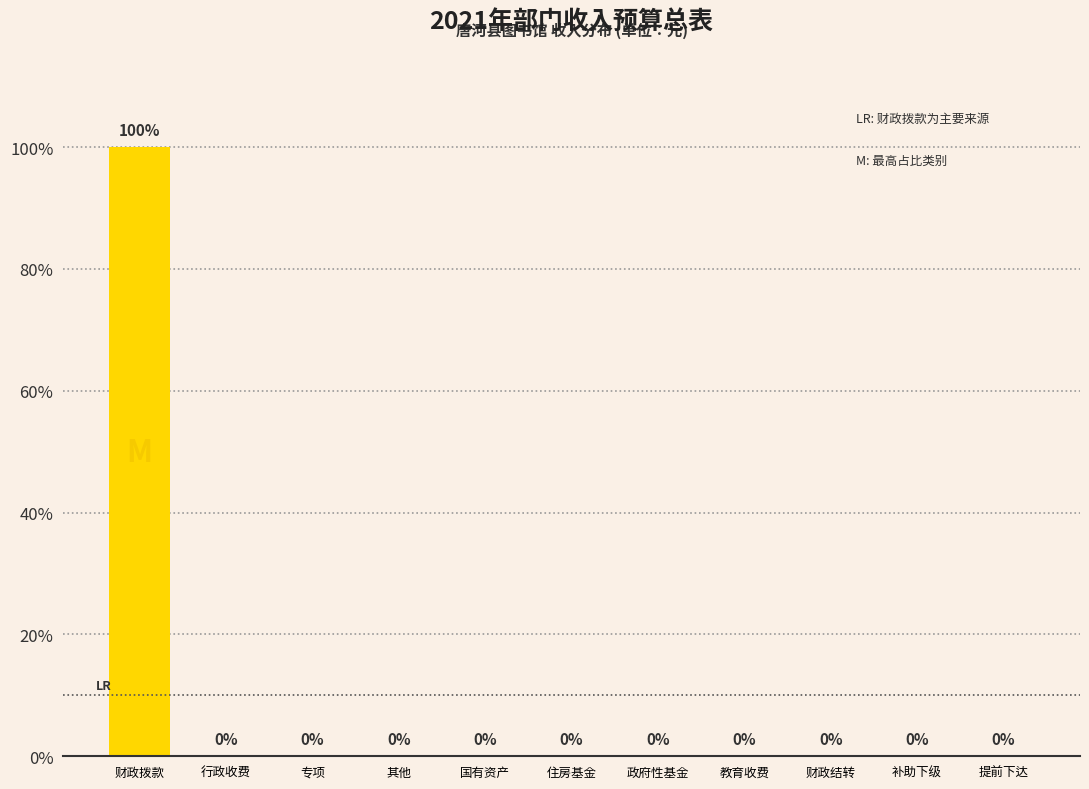

Reading left to right, list all the values displayed in this chart.

财政拨款=100	行政收费=0	专项=0	其他=0	国有资产=0	住房基金=0	政府性基金=0	教育收费=0	财政结转=0	补助下级=0	提前下达=0